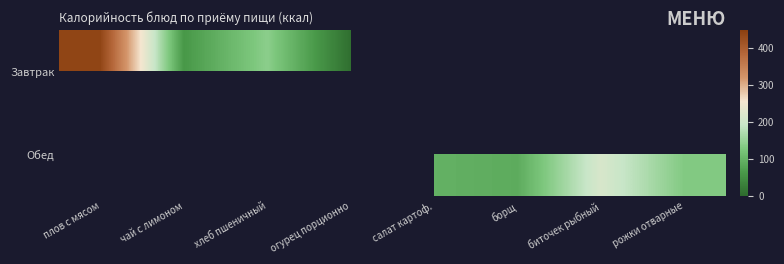

Which series changed the most between плов с мясом and чай с лимоном?

Завтрак